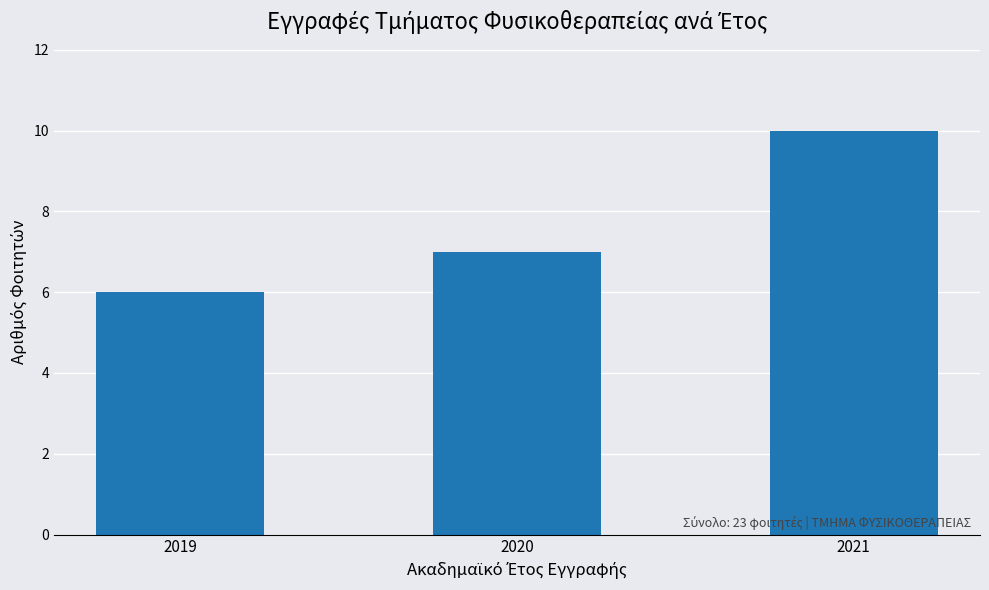

The chart shows a value of 11 at 2019. True or false?

False